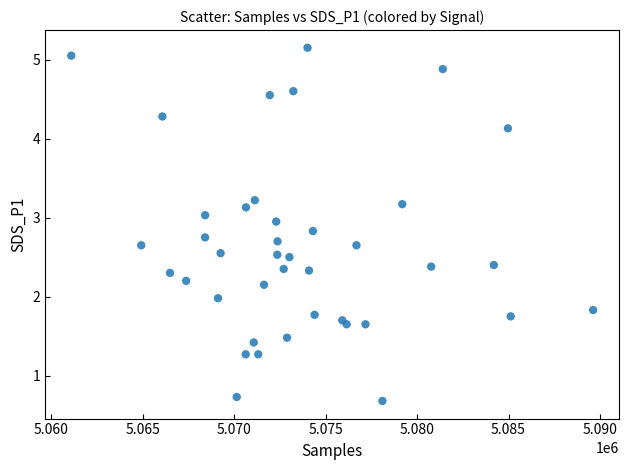

What is the range of X values (max minus min)?

28543.0